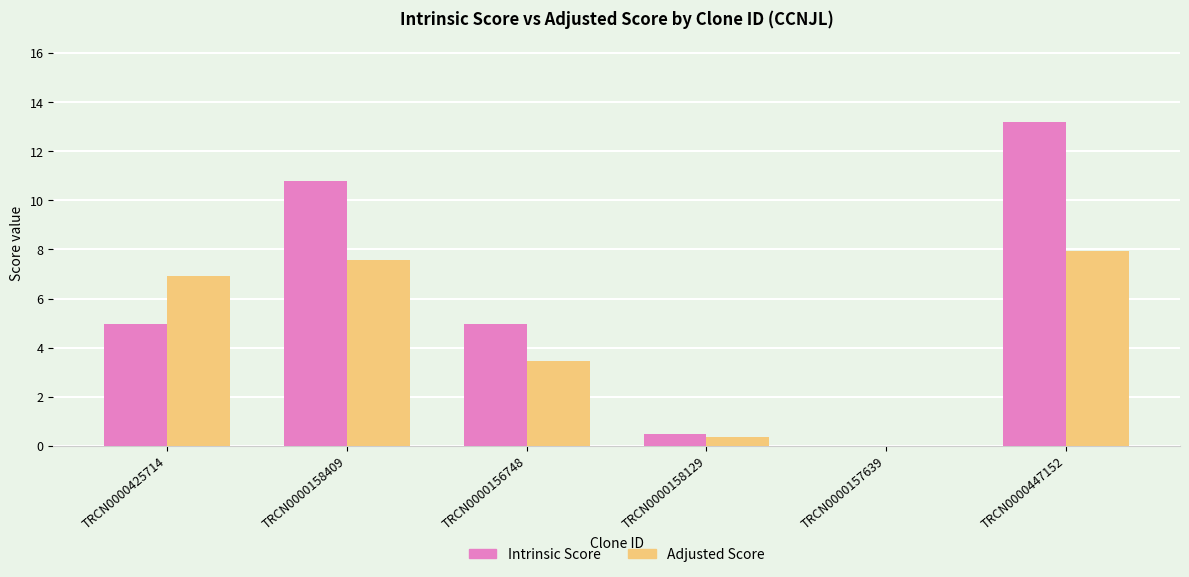

What is the approximate value of Intrinsic Score at TRCN0000425714?

5.0